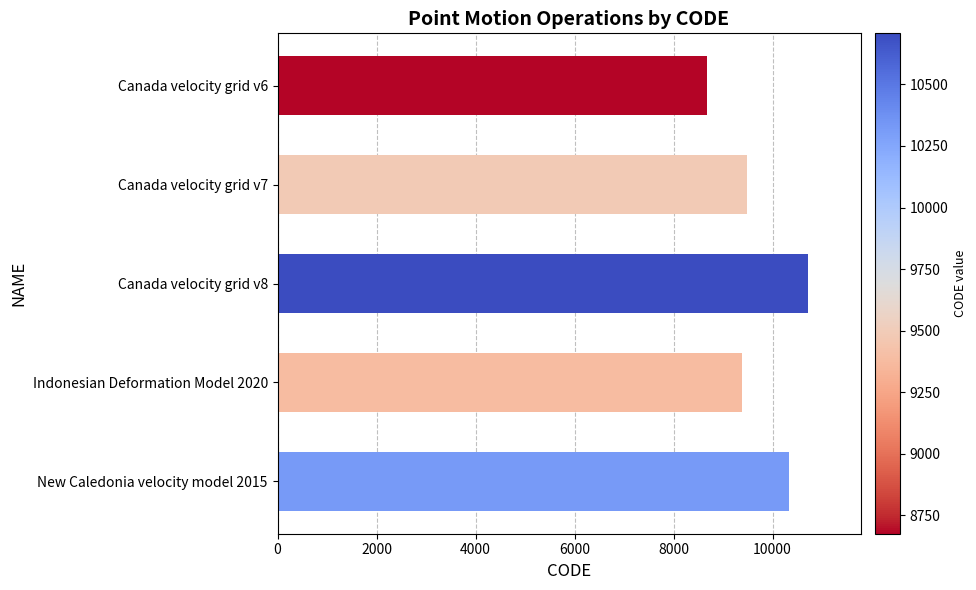

Reading top to bottom, what are all the values shown in this chart?

8676	9483	10707	9375	10323